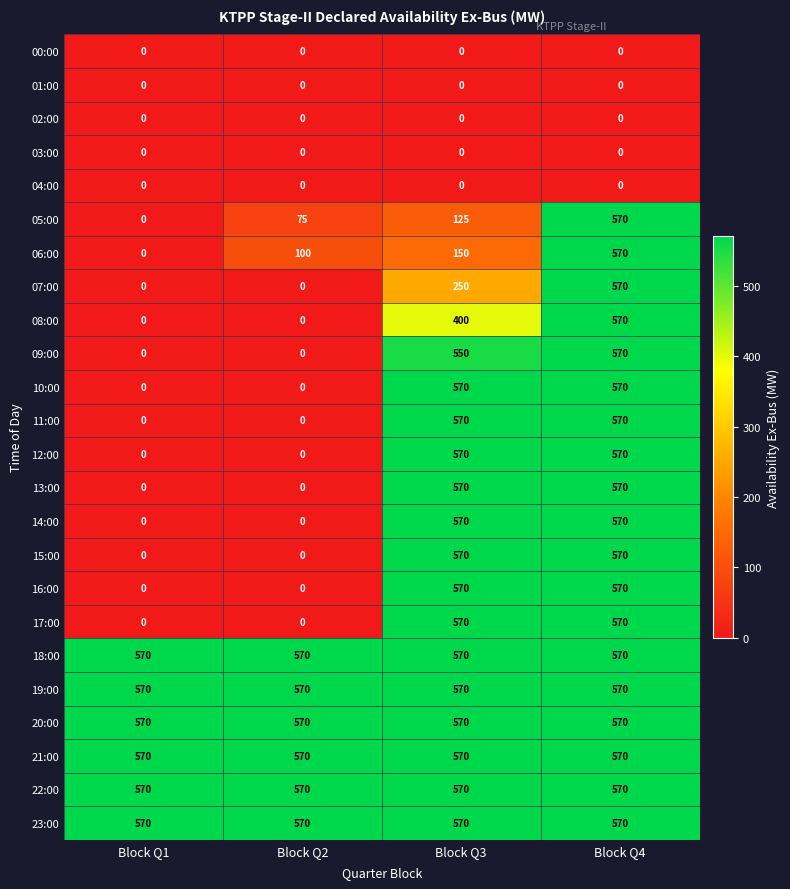

Which series changed the most between Block Q3 and Block Q4?

05:00